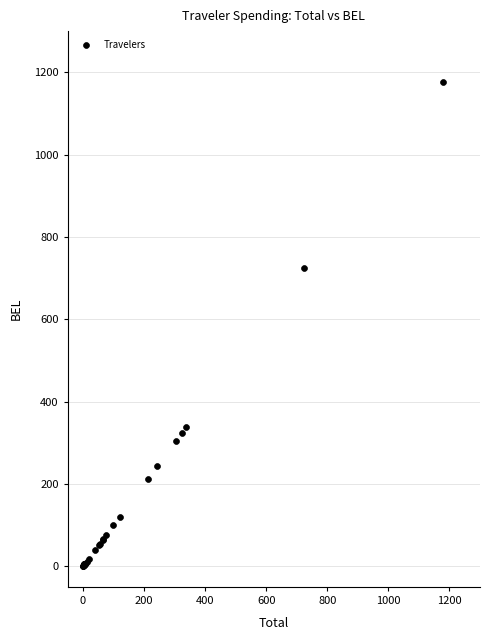

What Y value in the scatter plot is closest to 589?

724.5